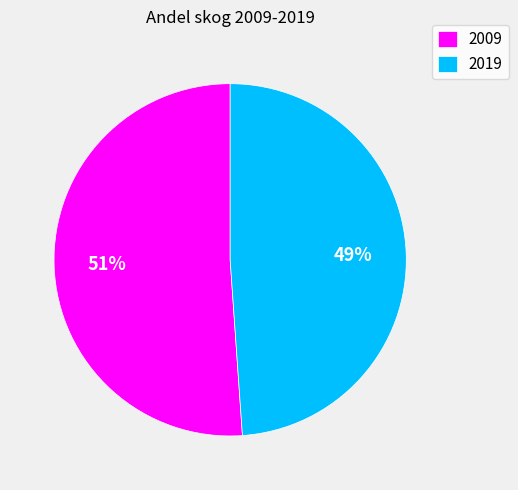

How many segments does this pie chart have?

2